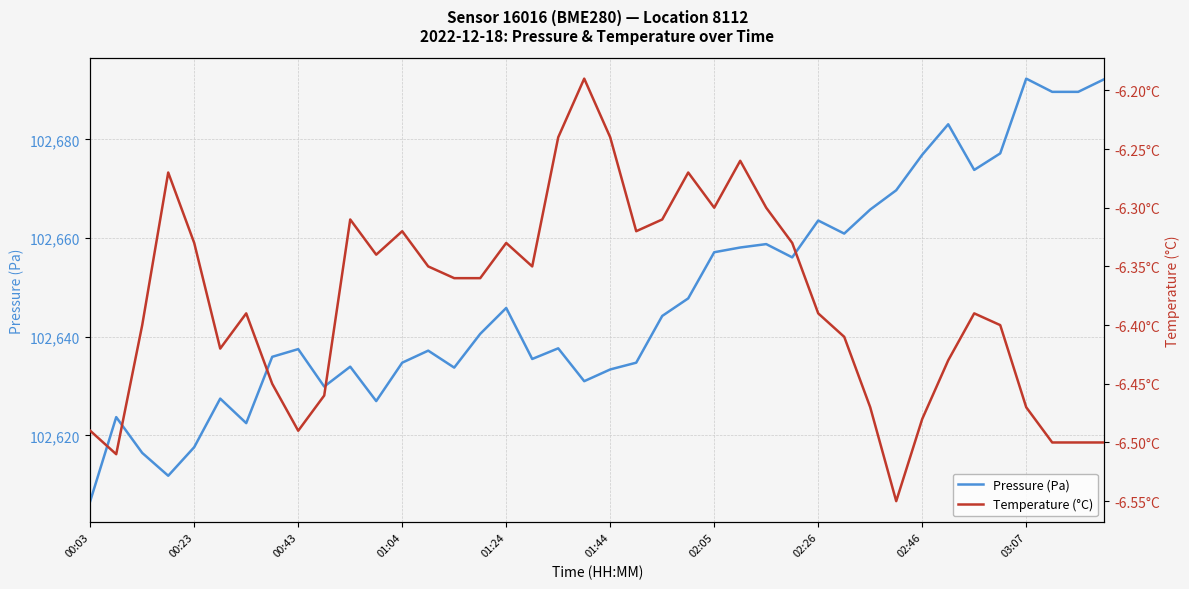

Which series has the widest spread of values?

Pressure (Pa)